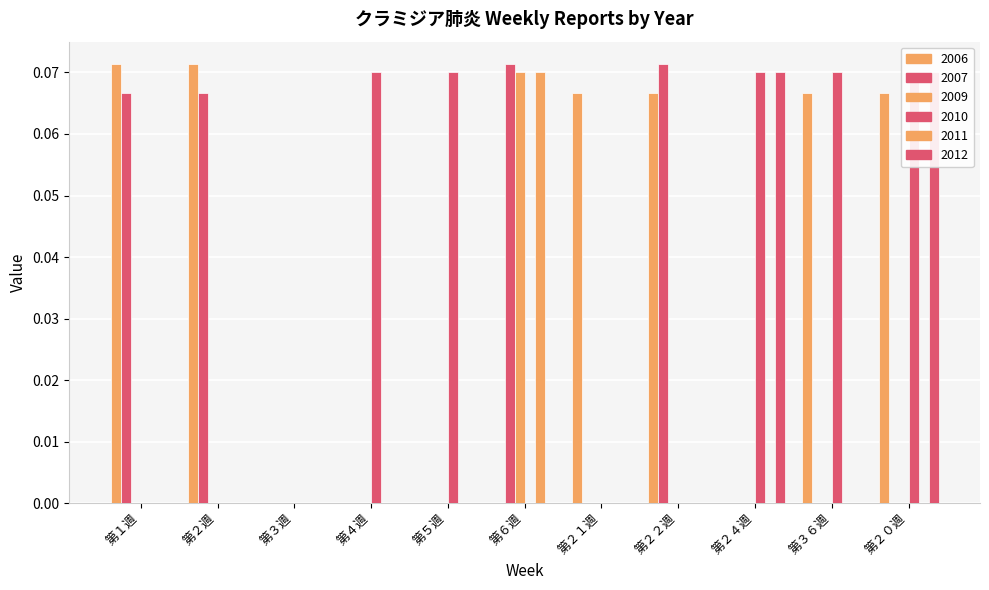

Is it true that 2012 equals 0.0 at 第５週?

True